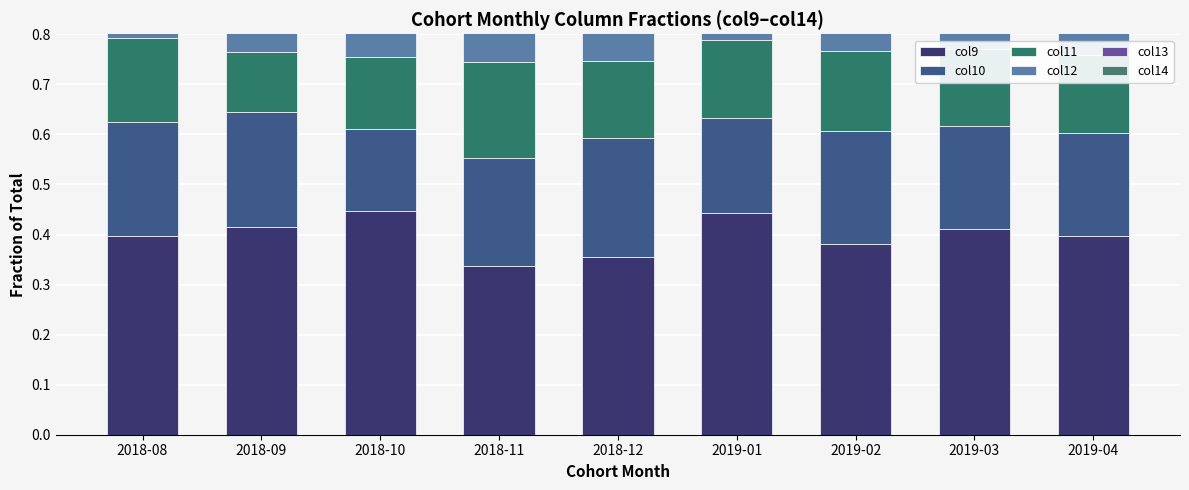

What is the minimum value for col10?

0.2